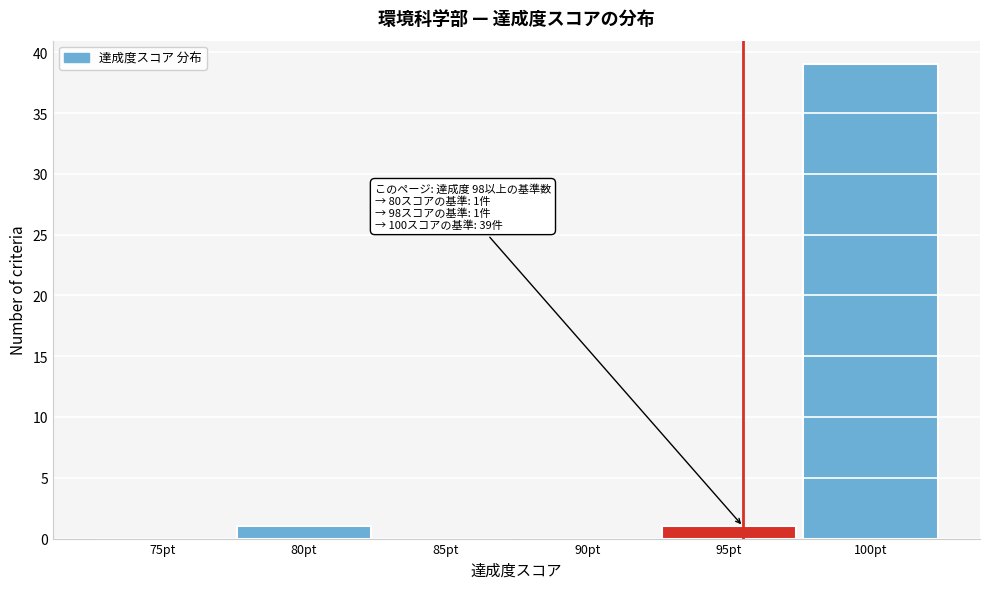

Reading left to right, what are all the values shown in this chart?

75pt=0	80pt=1	85pt=0	90pt=0	95pt=1	100pt=39